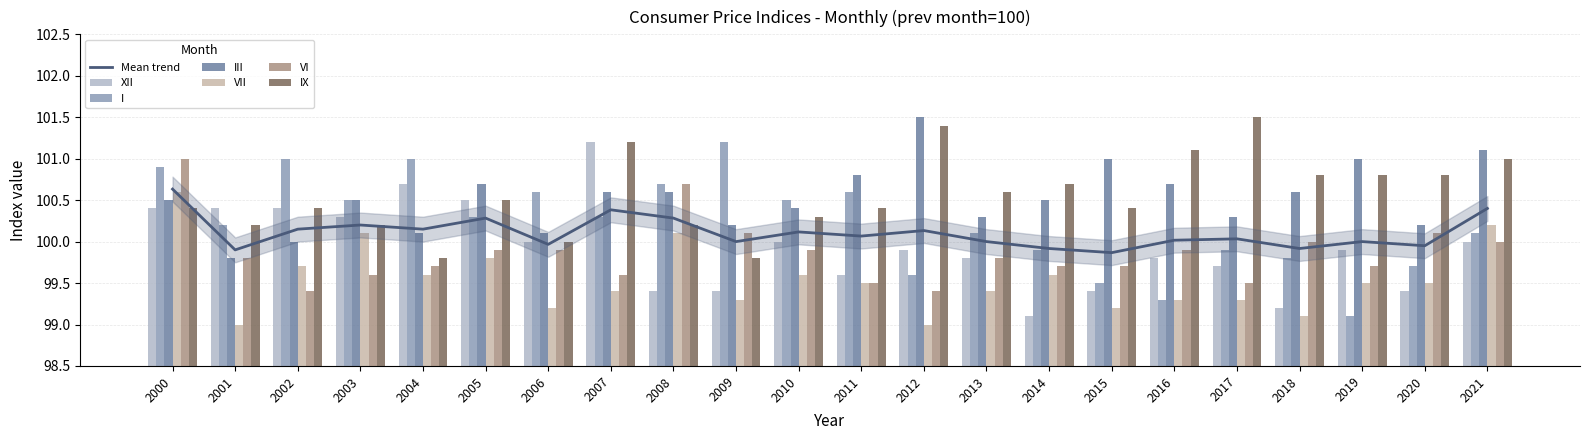

Is it true that I equals 133.2 at 2019?

False